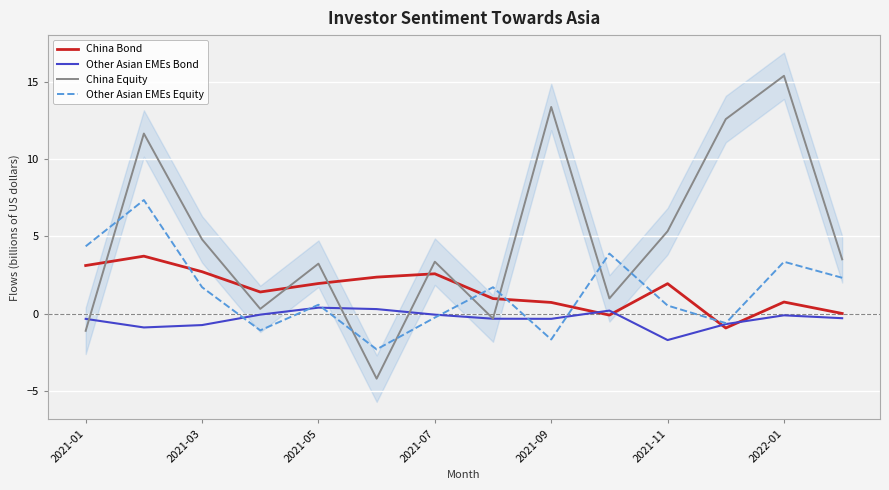

Is the value of China Equity at 2021-05 greater than the value of Other Asian EMEs Bond at 2021-01?

Yes